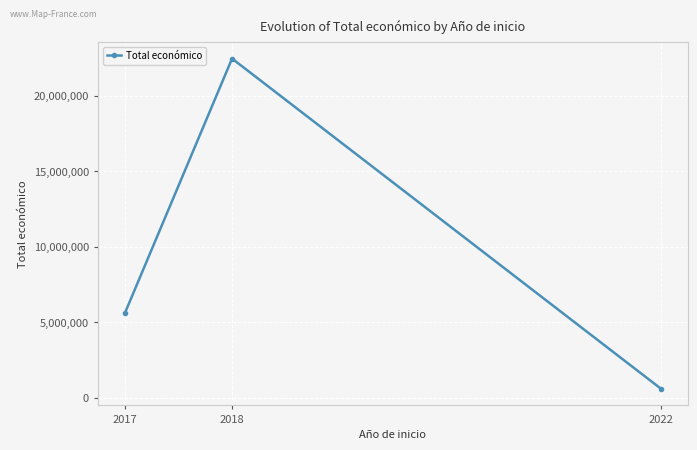

Which has a higher value, 2022 or 2017?

2017